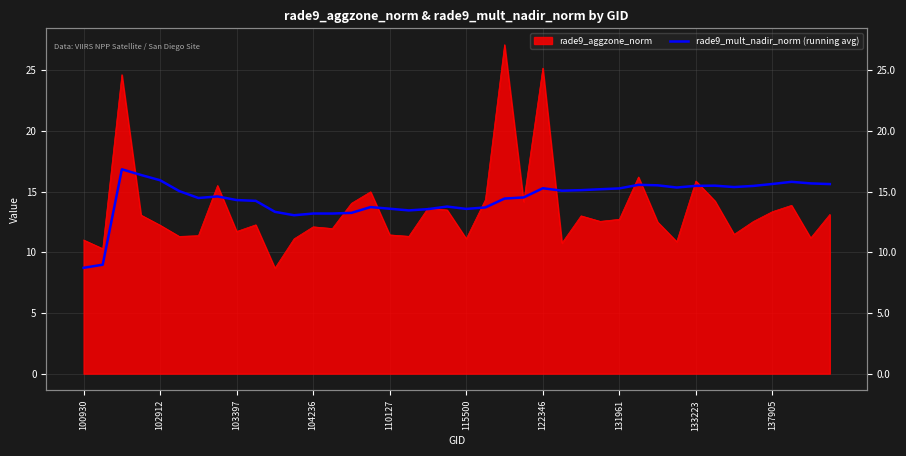

The value at 21 is 13.7. True or false?

True